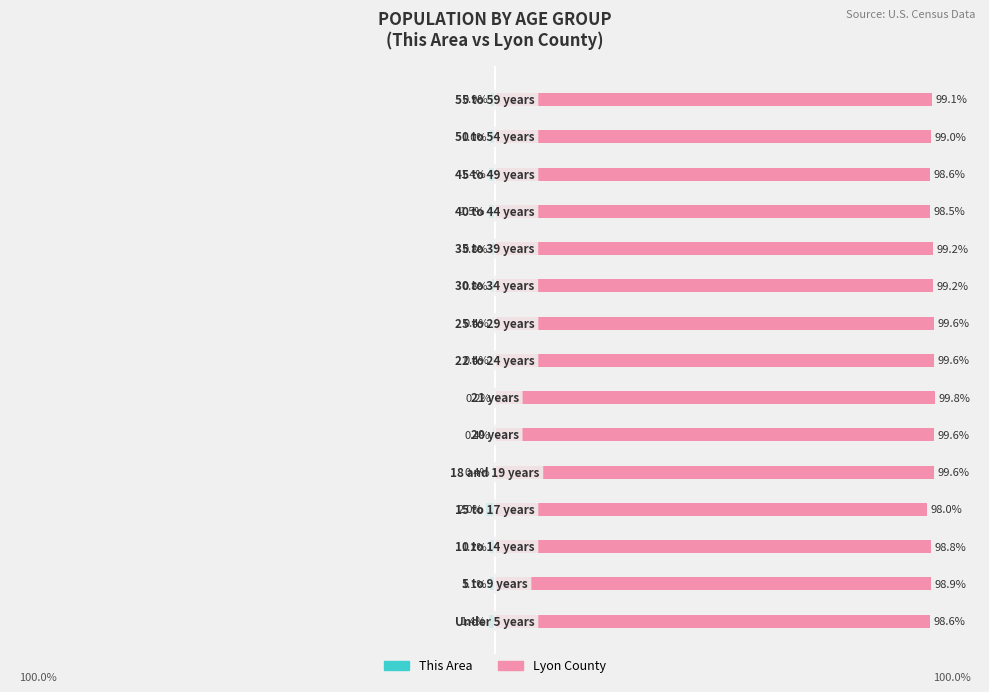

Is the value of This Area at 7 greater than the value of Lyon County at 6?

No